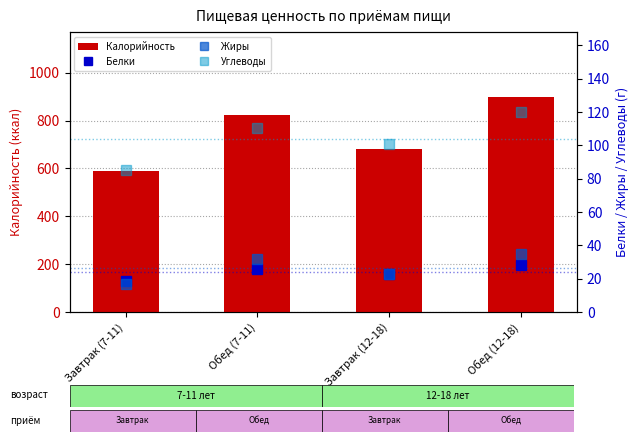

What position from the right is Обед (7-11)?

3